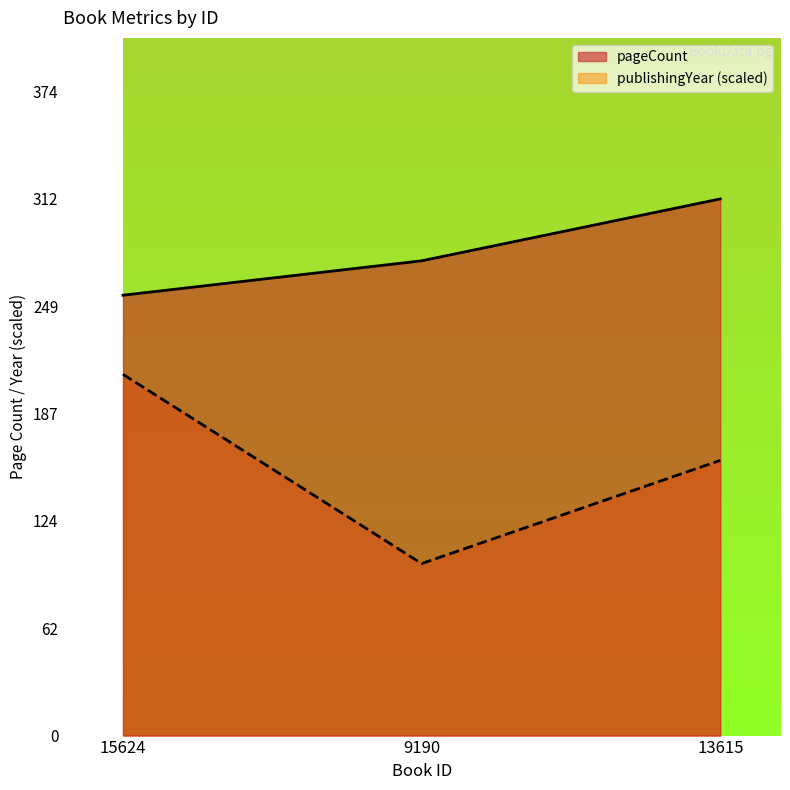

How many values in the publishingYear series are below 160?

1